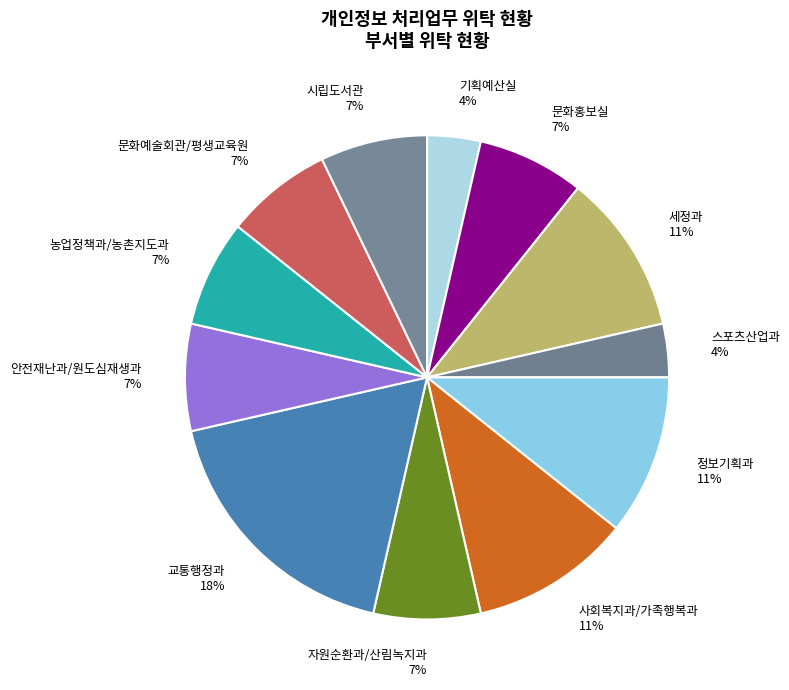

The 스포츠산업과 slice represents 4% of the pie. True or false?

True